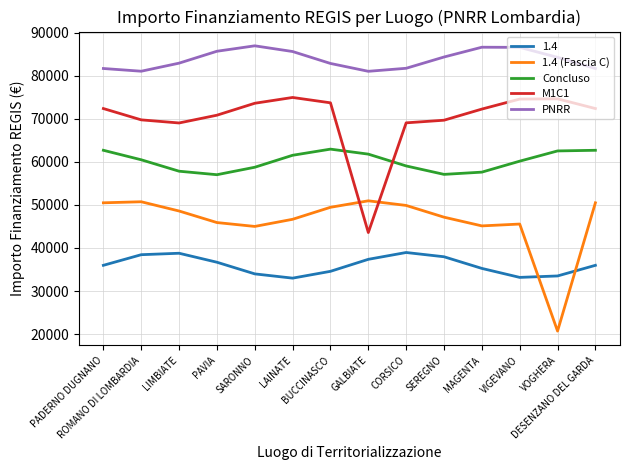

Is it true that PNRR equals 85639.0 at LAINATE?

True